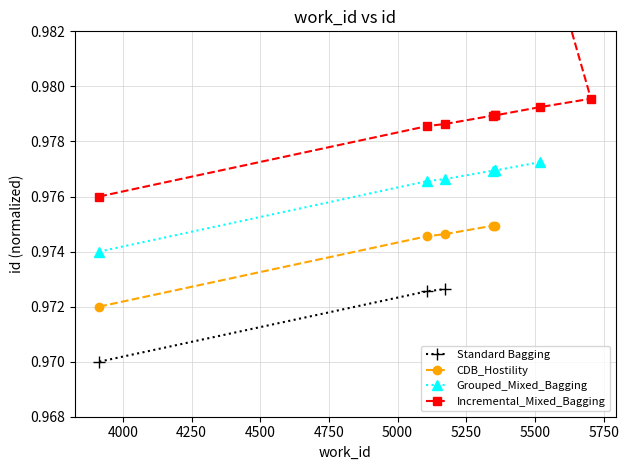

How many Standard Bagging values are between 0 and 1?

3